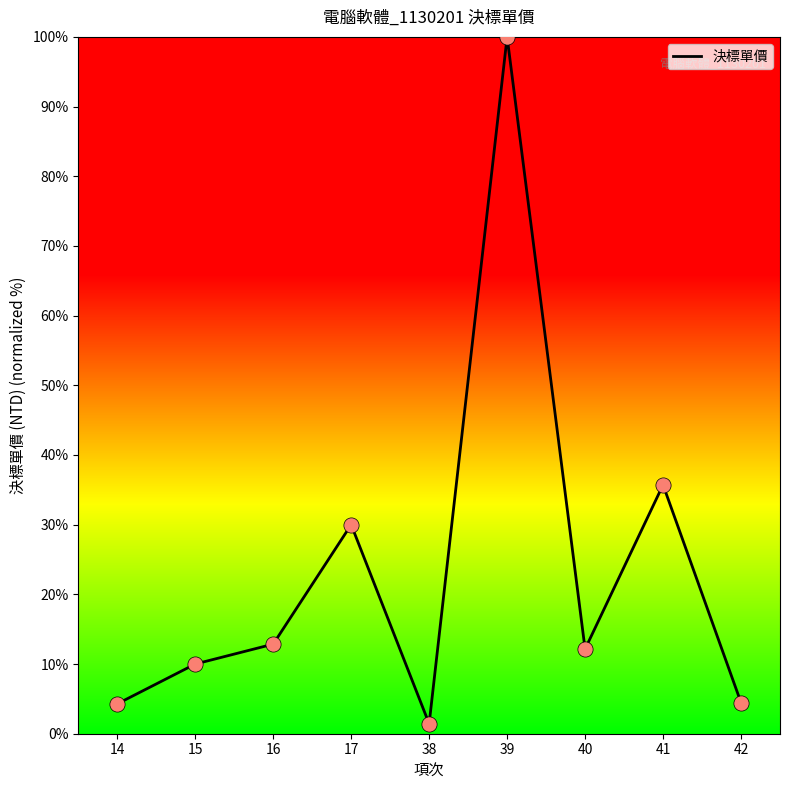

Which has a higher value, 38 or 16?

16